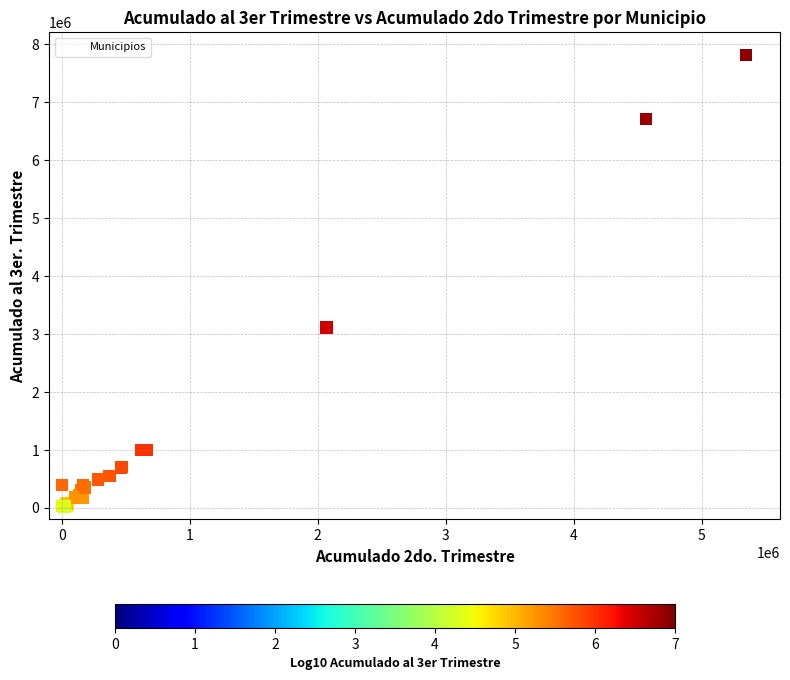

What Y value in the scatter plot is closest to 3909490?

3115886.6